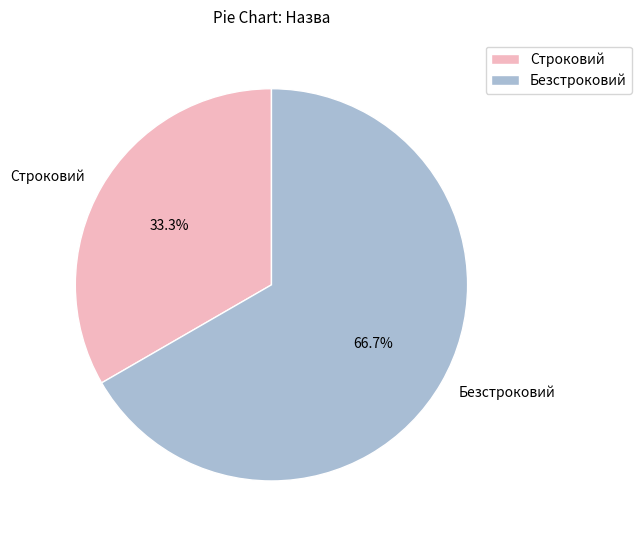

Is it true that Безстроковий is 67% of the pie?

True